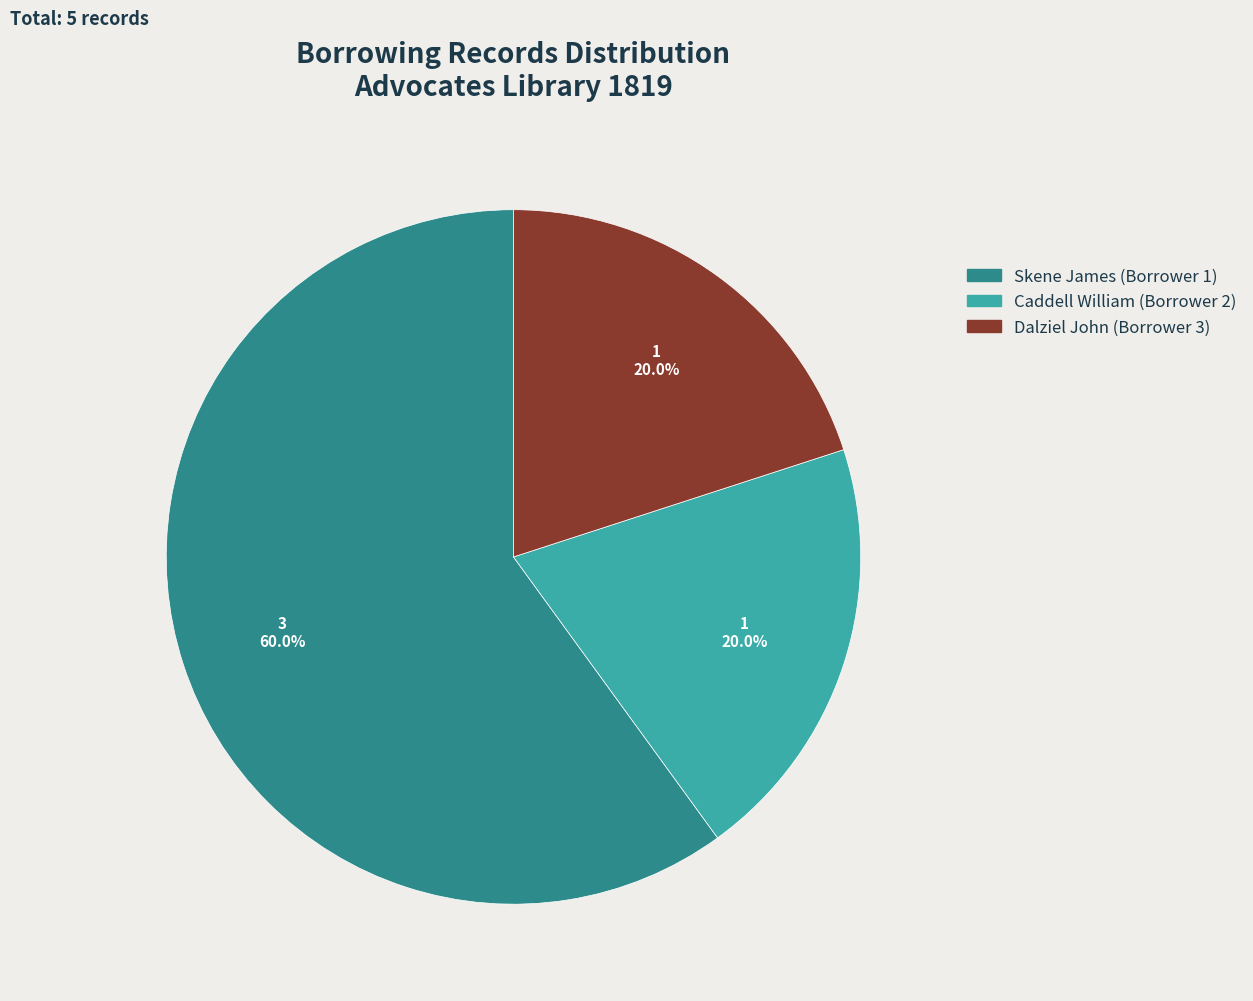

Is the sum of Dalziel John (Borrower 3) and Skene James (Borrower 1) greater than half?

Yes